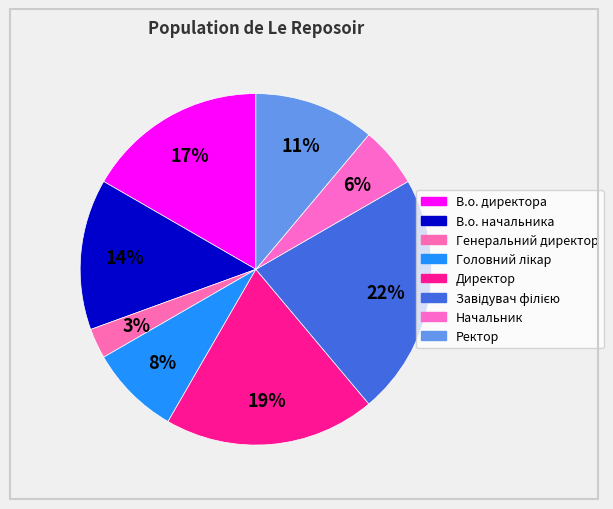

Count the number of slices in the pie.

8